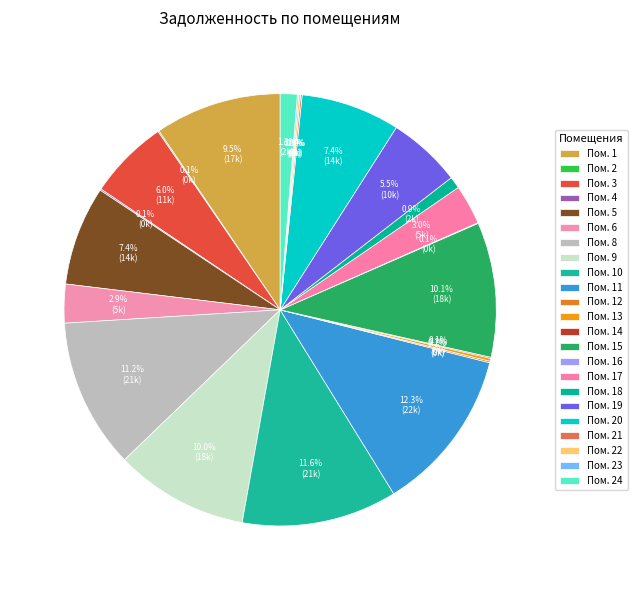

Does any single category account for the majority?

No